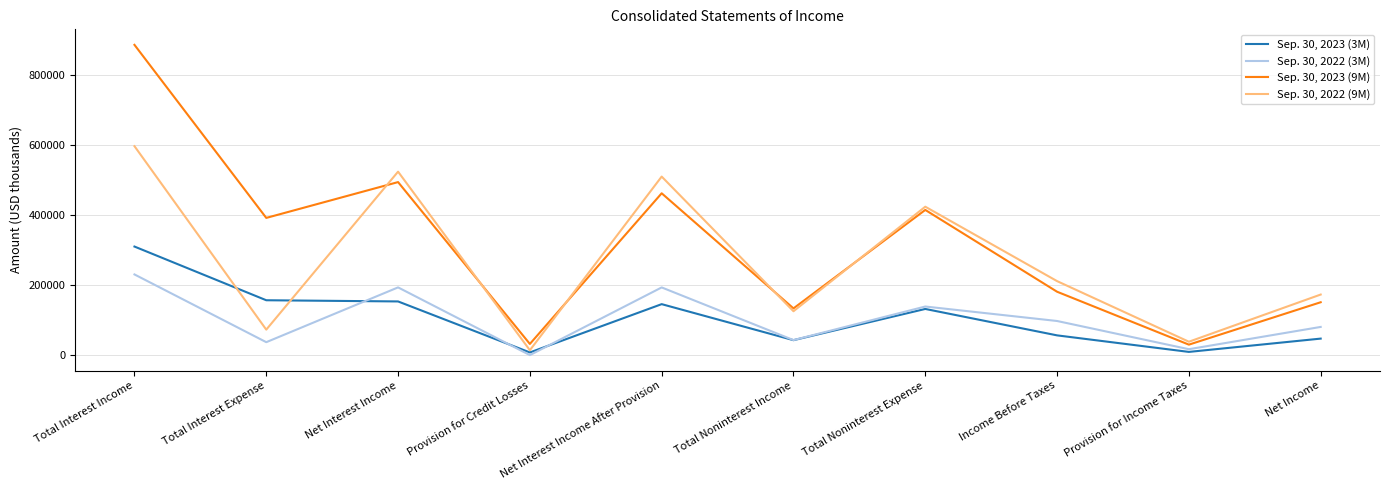

True or false: Sep. 30, 2022 (3M) and Sep. 30, 2023 (9M) cross at least once.

False